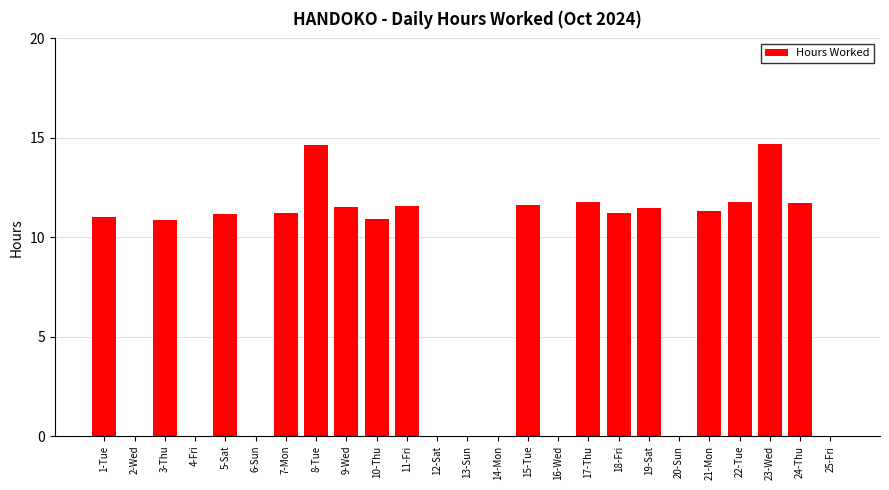

What is the change in value from 1-Tue to 16-Wed?

-11.0